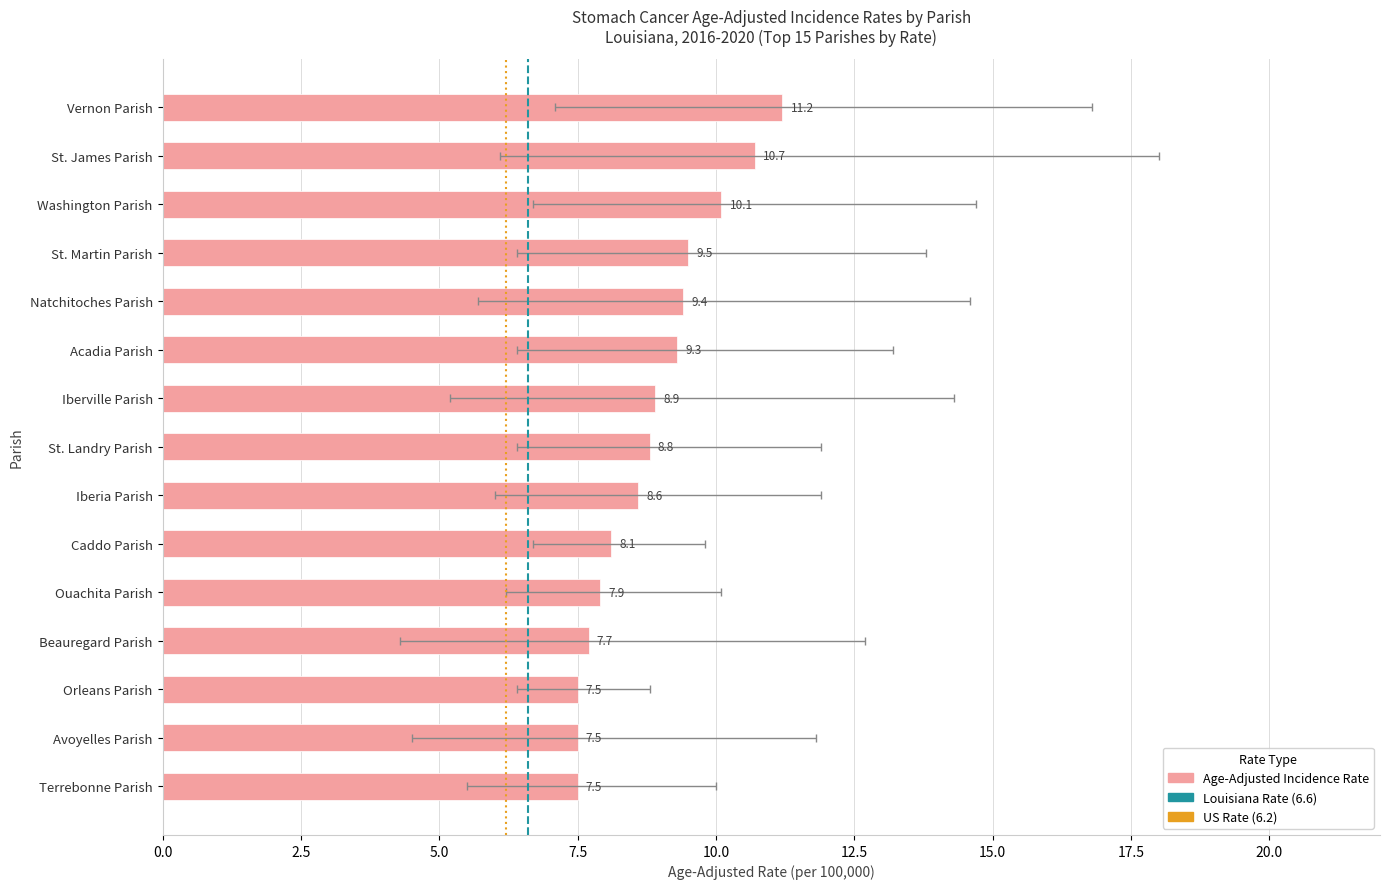

What is the minimum value for Lower 95% CI?

4.3